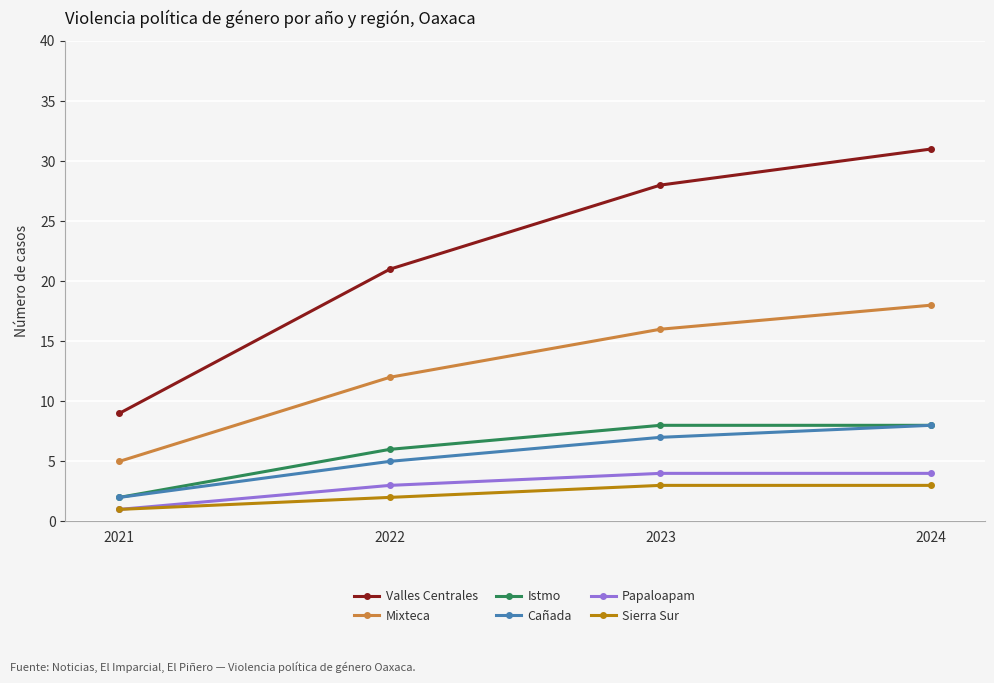

Is it true that Cañada equals 5 at 2022?

True